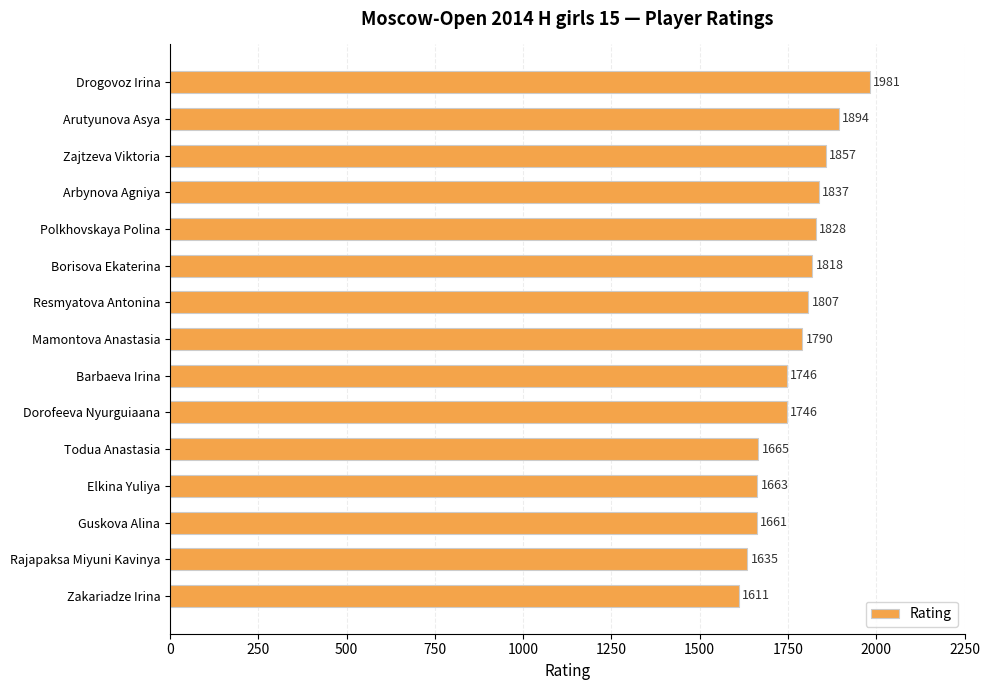

The chart shows a value of 2851 at Barbaeva Irina. True or false?

False